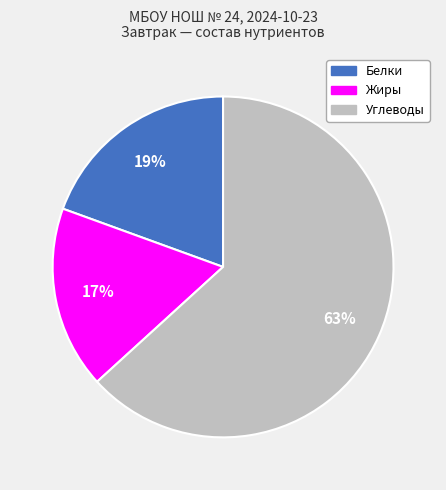

Is it true that Углеводы is 71% of the pie?

False